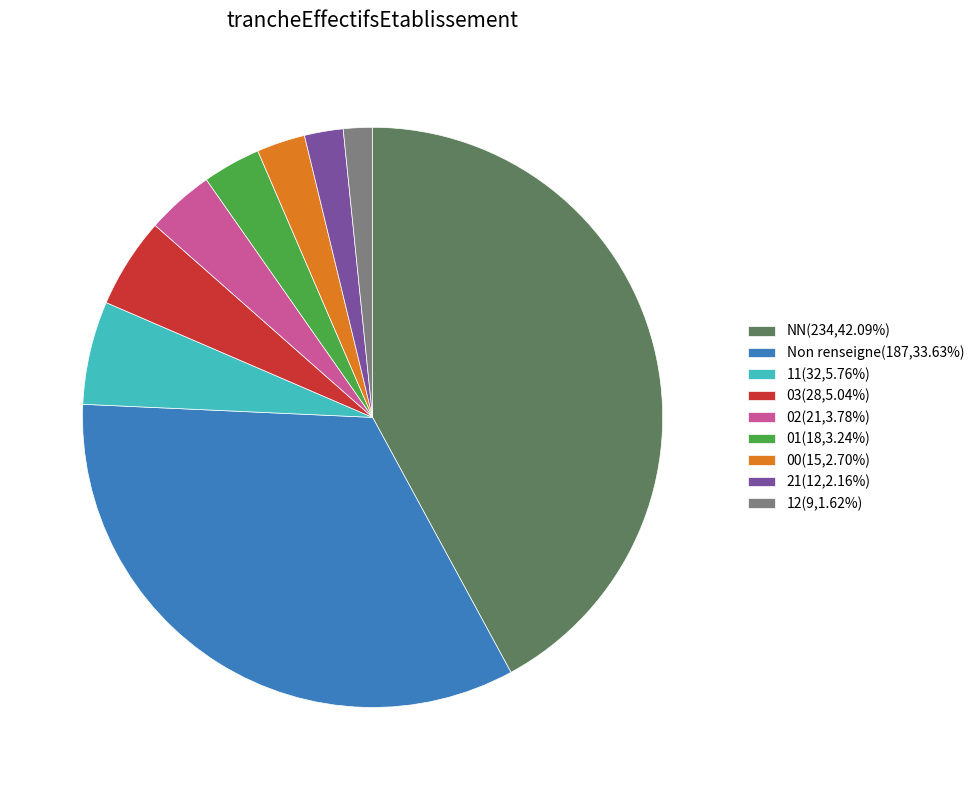

Is there a majority slice in this chart?

No